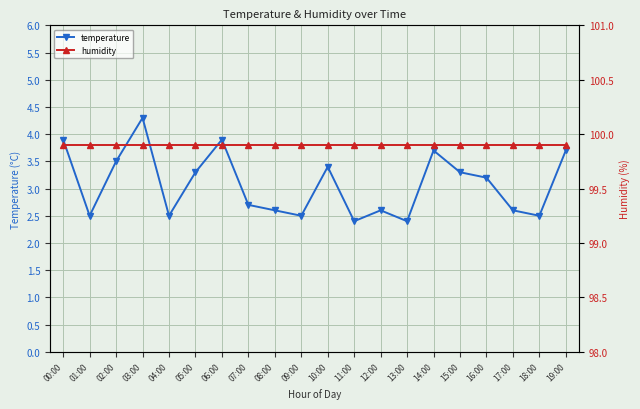

At which category is the sum across all series the highest?

03:00